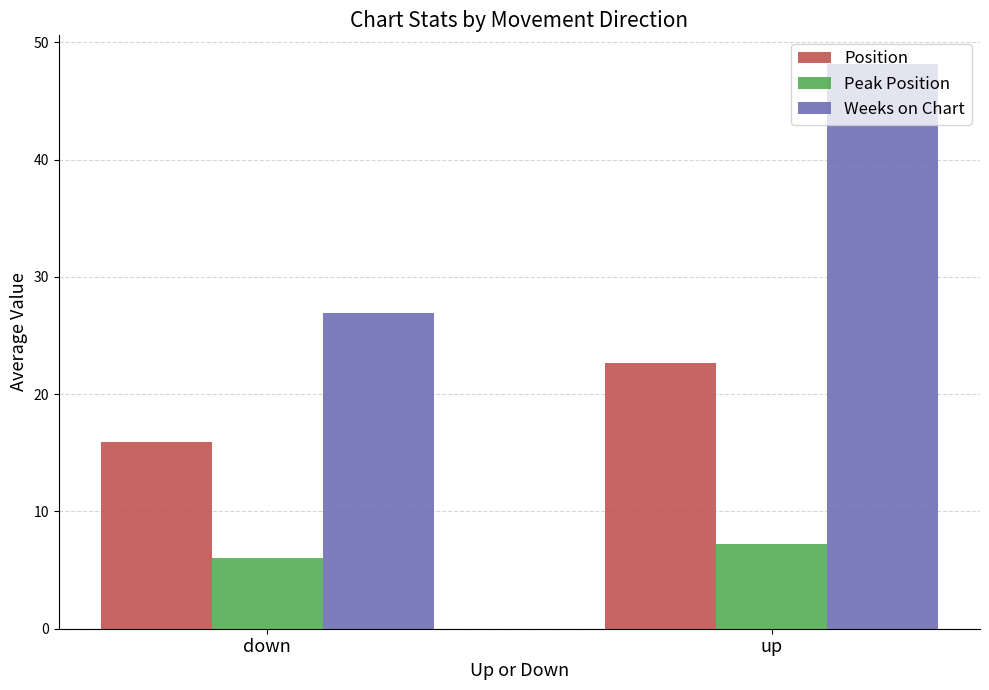

How many values in the Peak Position series exceed 7?

1